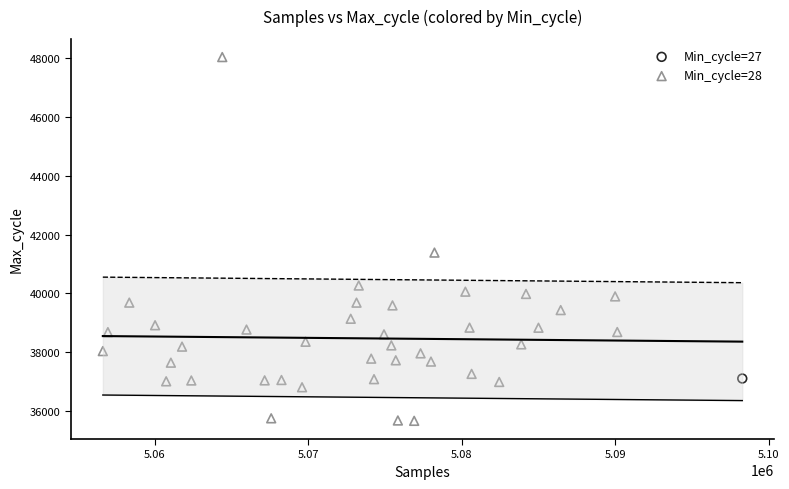

What are all the series names shown in the legend?

Min_cycle=27, Min_cycle=28